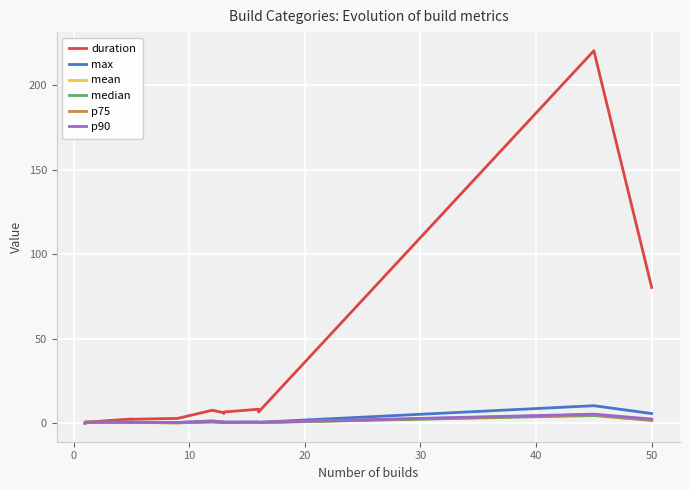

What is the average value of the mean series?

0.8